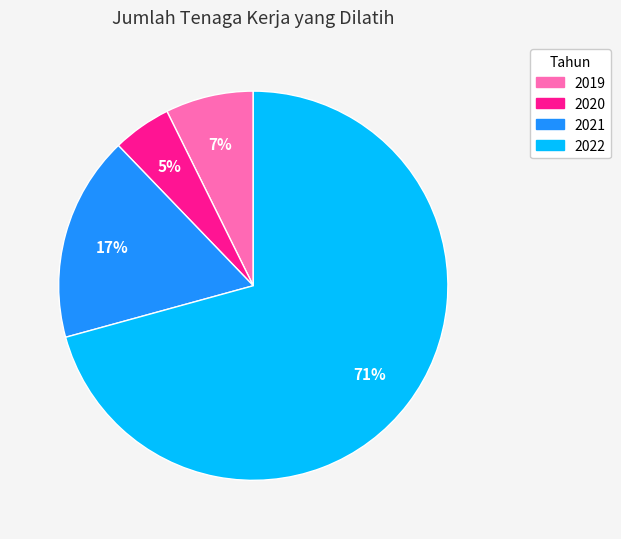

How many segments does this pie chart have?

4